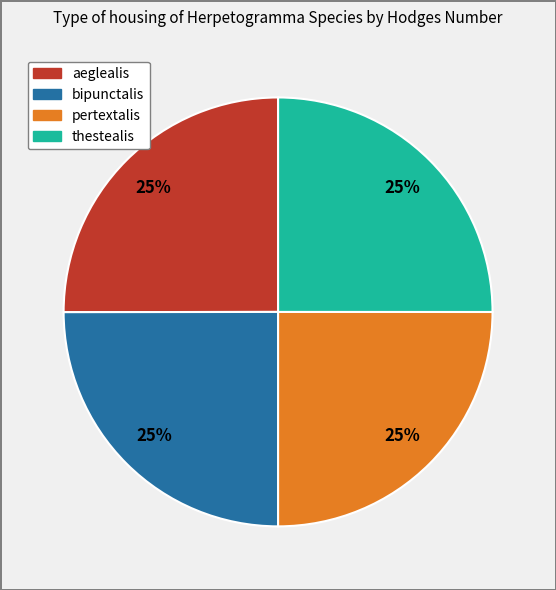

To the nearest percent, what is the average slice percentage?

25%